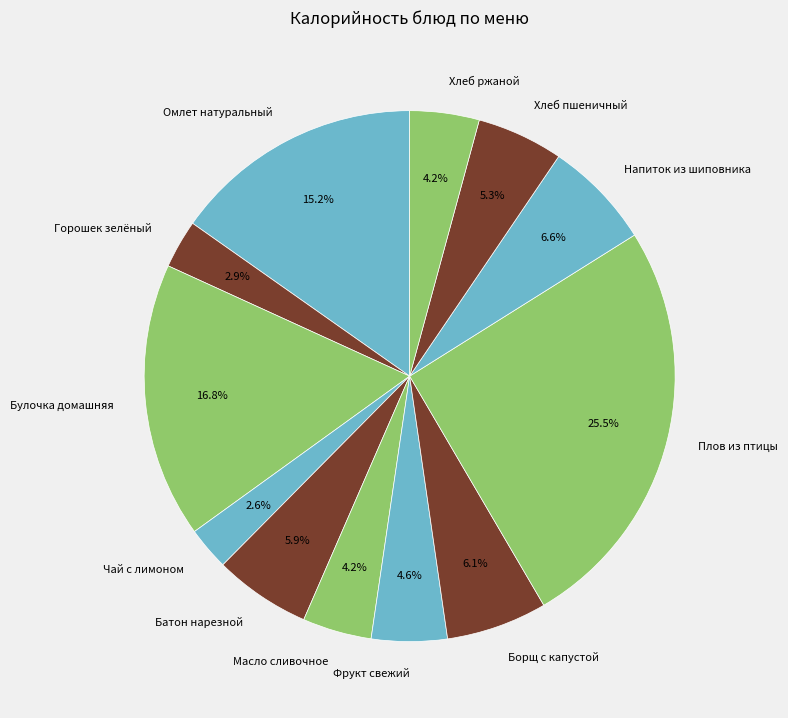

How many segments does this pie chart have?

12